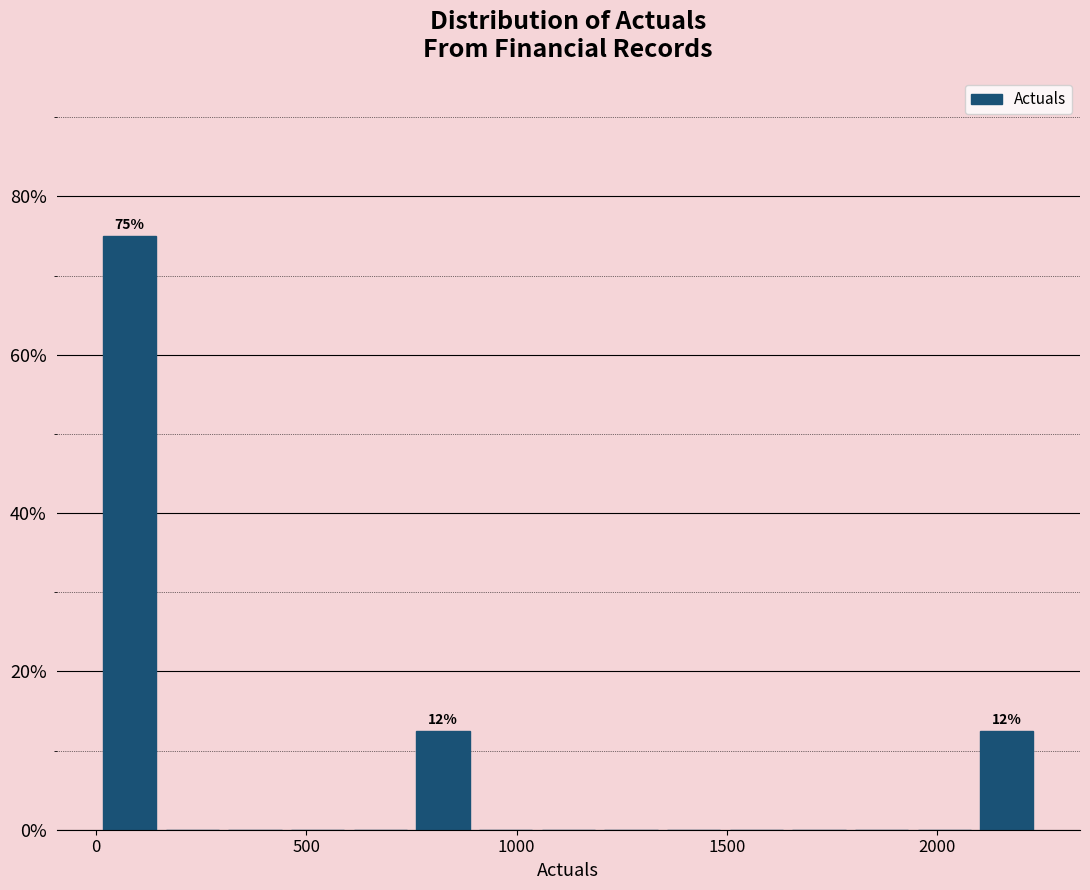

Read against the x-axis, roughly where is the centre of the tallest bar?

100